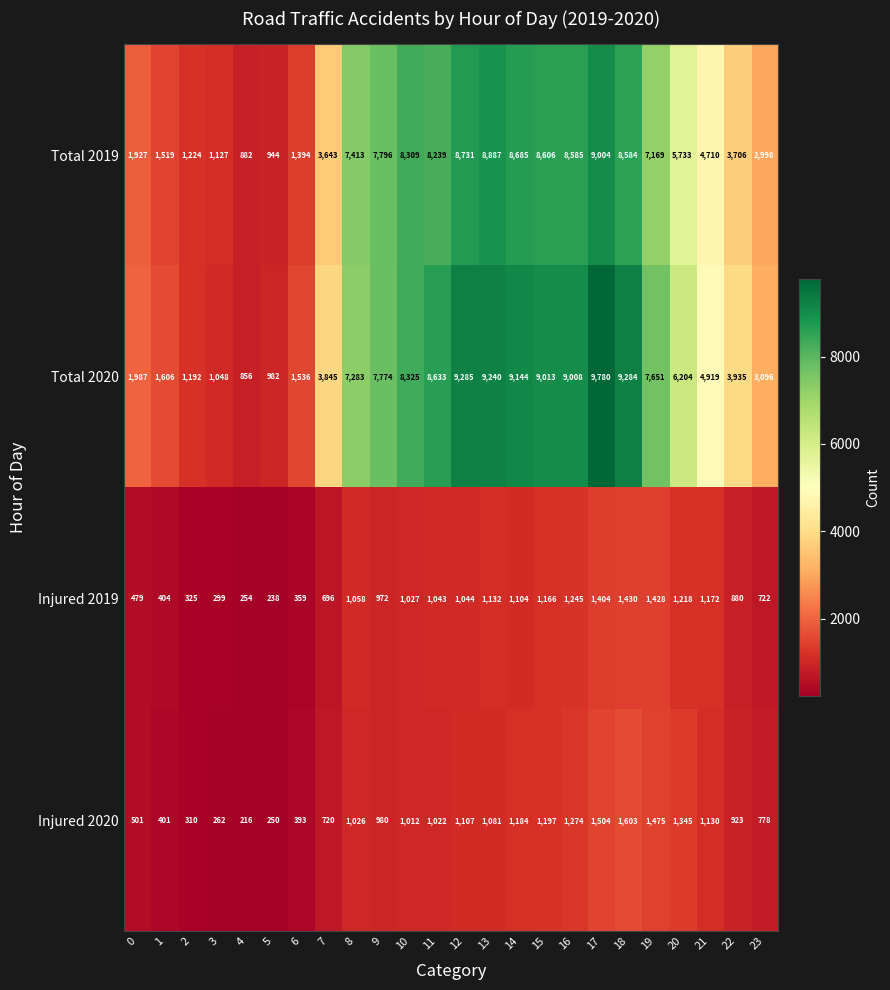

The Total 2019 series shows 1297 at 5. True or false?

False